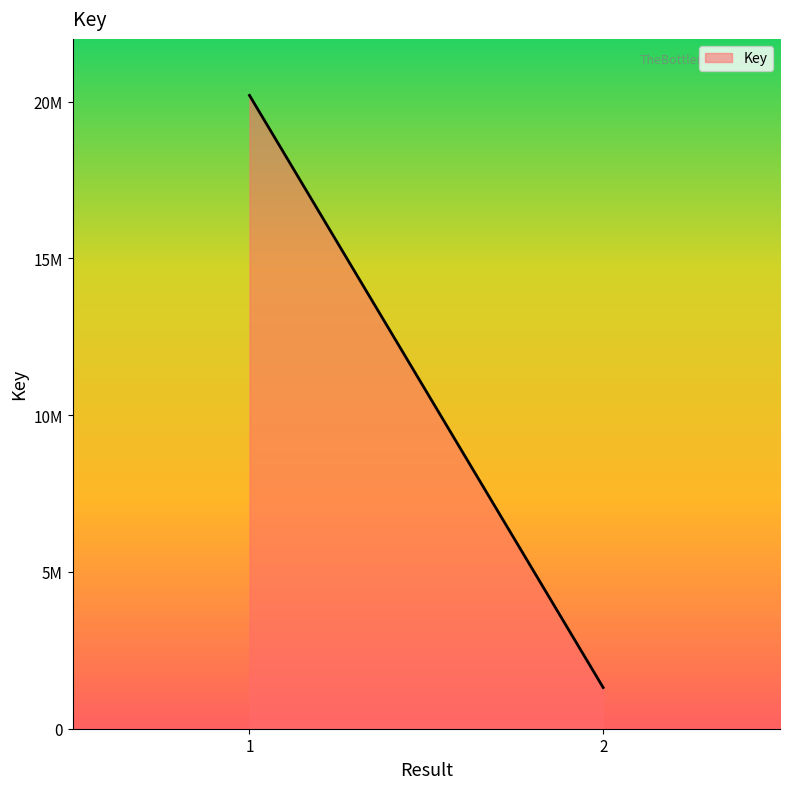

What is the difference between the maximum and minimum values?

18885338